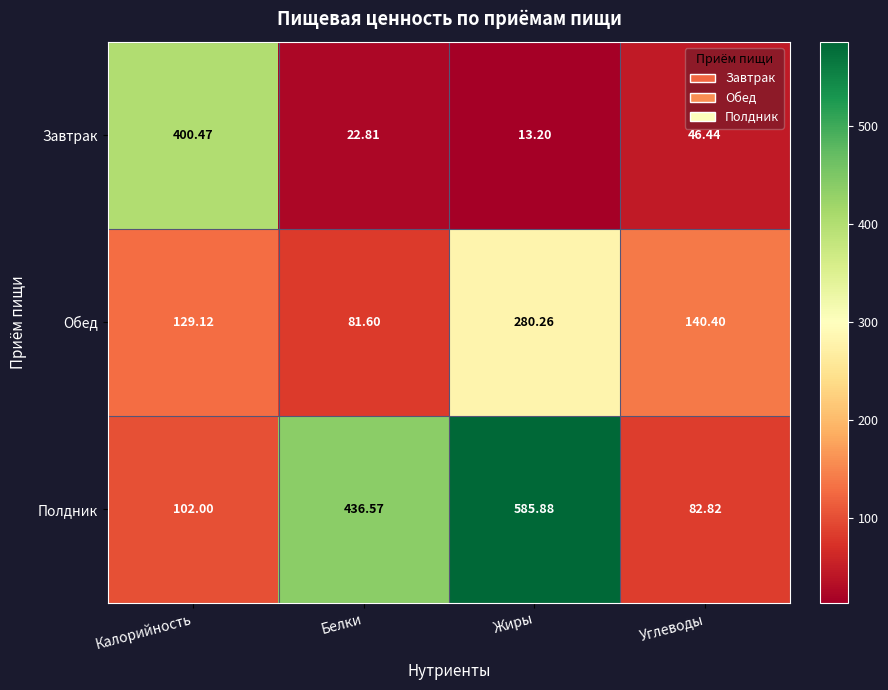

Where does the Полдник series first go above 436?

Белки